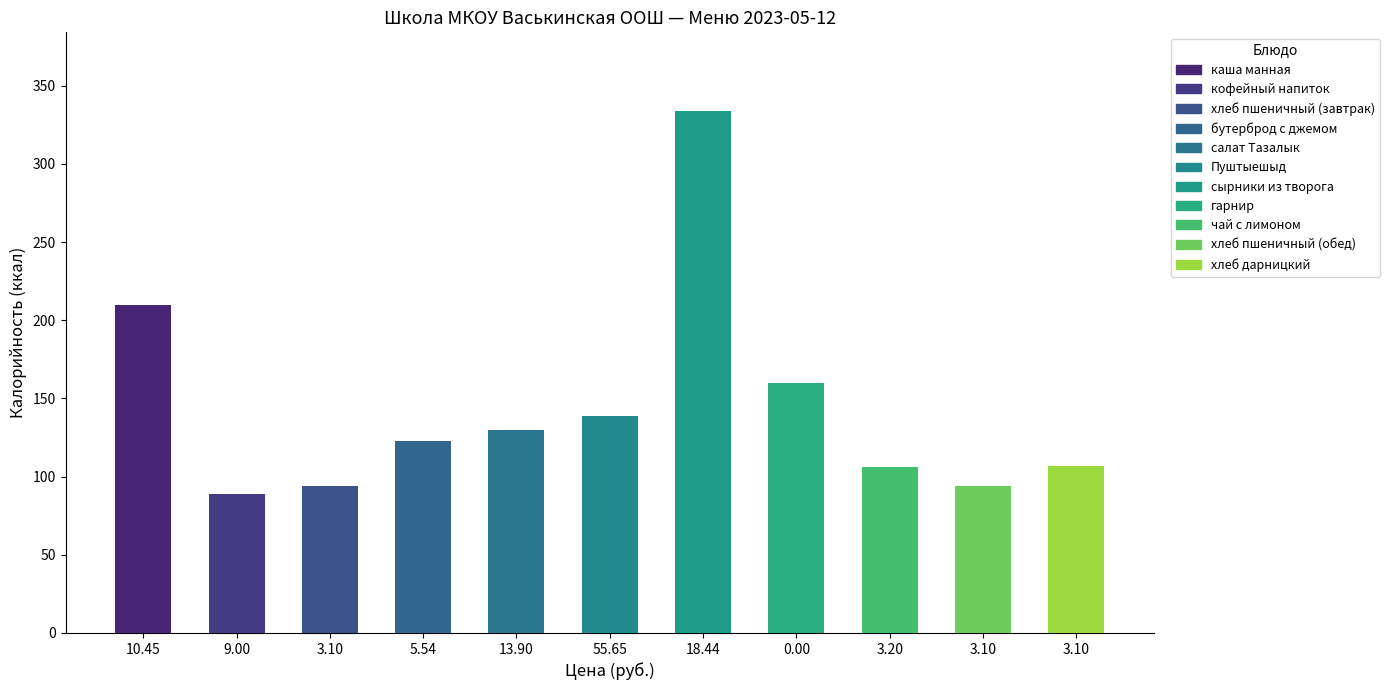

At which category does the chart reach its peak across all series?

18.44